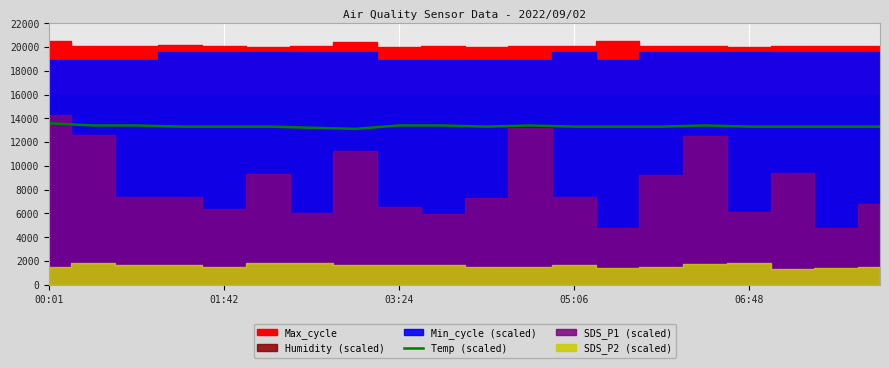

How many points are higher than both their immediate neighbors (excluding endpoints)?

2